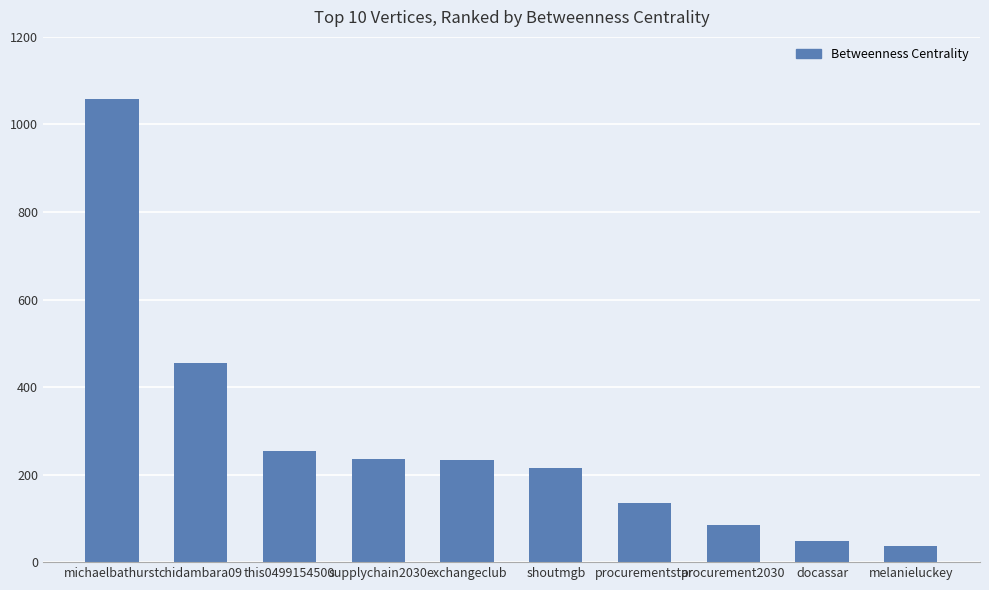

The value at supplychain2030 is 132.0. True or false?

False